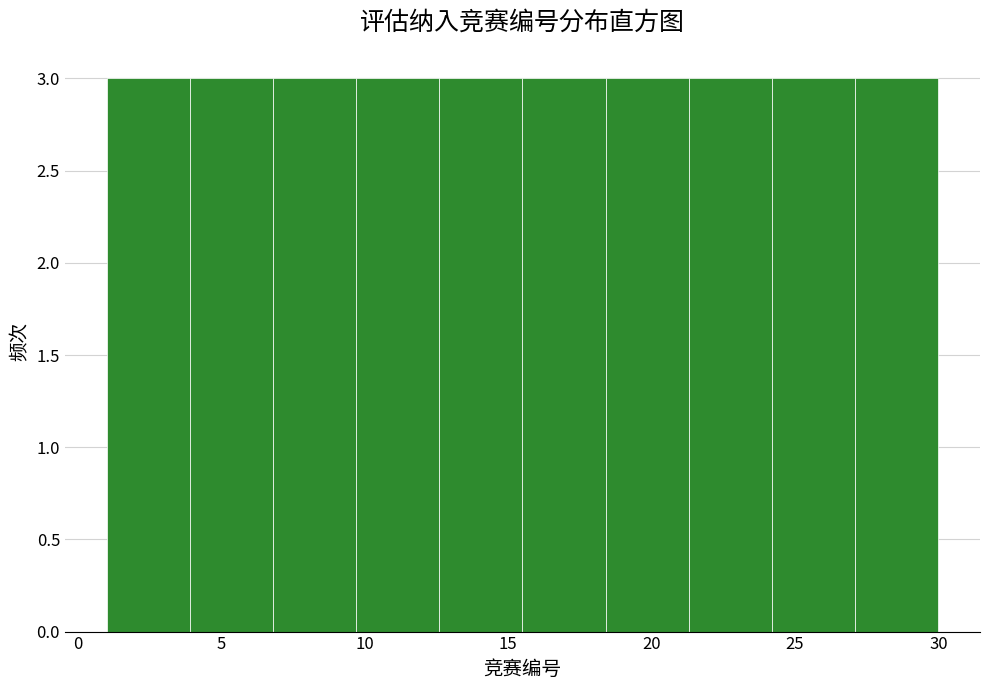

How tall is the bar that spans 3.9 to 6.8 on the x-axis? Neither the bar edges nor the heights are printed on the chart, so give them approximately, as read against the axes.

3